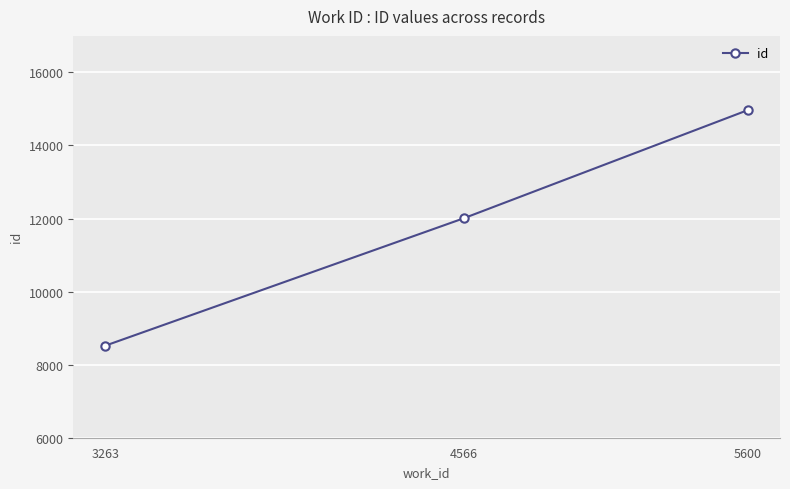

Between 5600 and 4566, which is larger?

5600